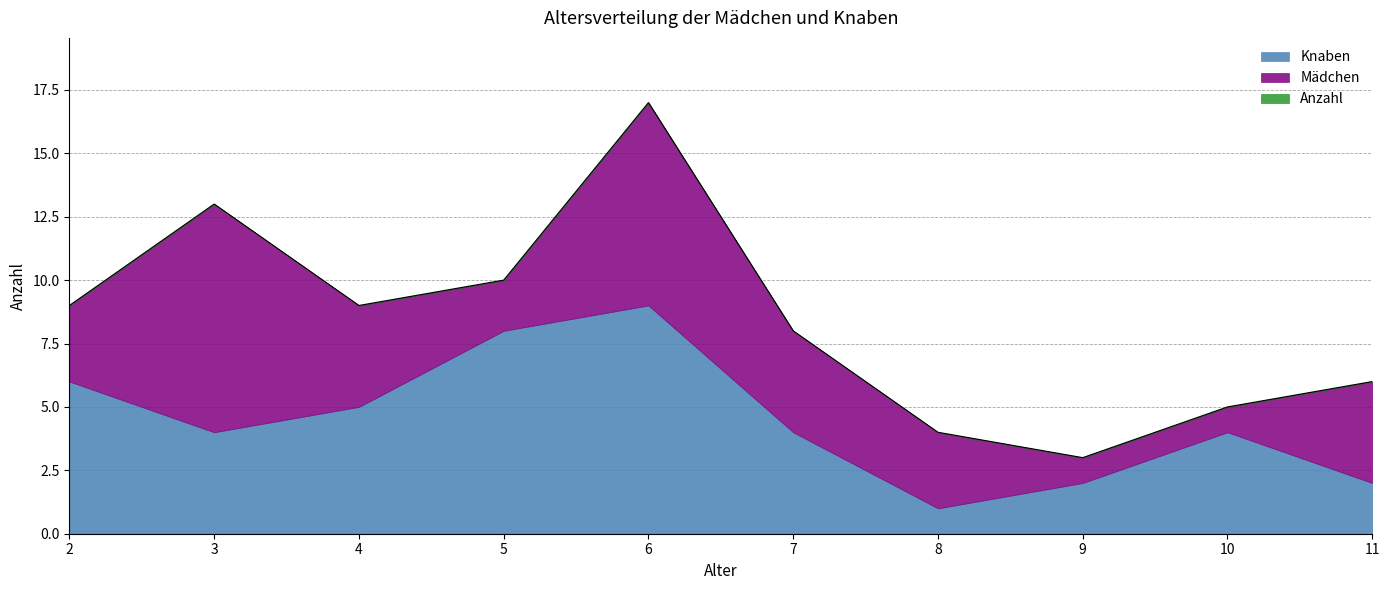

What are all the series names shown in the legend?

Anzahl, Mädchen, Knaben